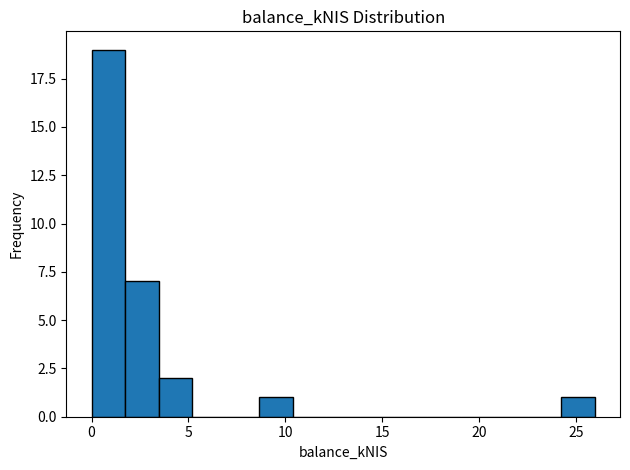

Read against the x-axis, roughly where is the centre of the tallest bar?

1.0